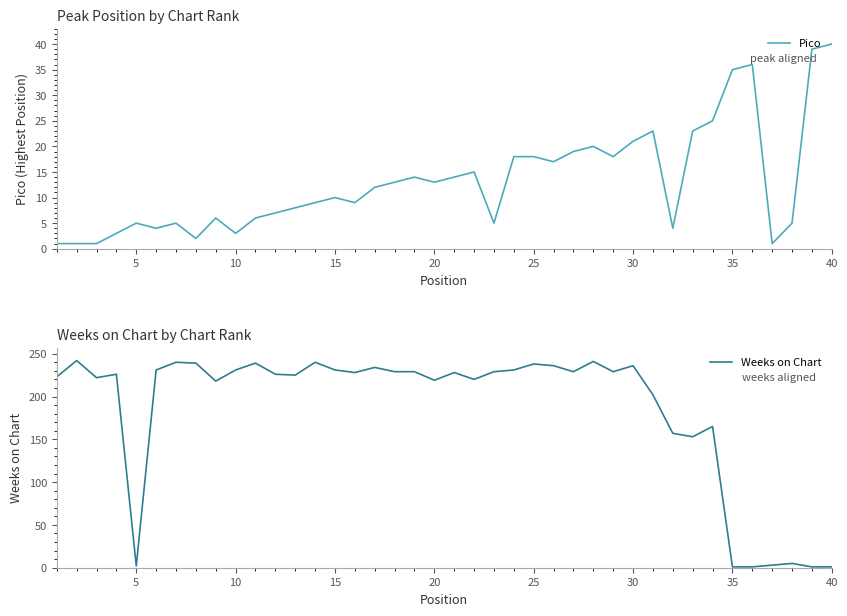

After their last crossing, which series has the higher values: Pico or Weeks on Chart?

Weeks on Chart